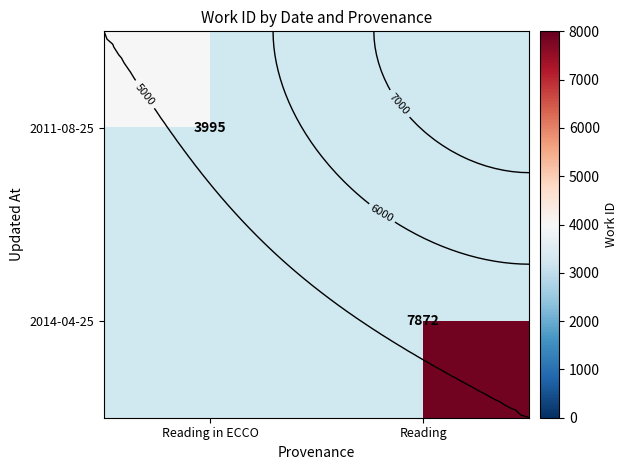

True or false: row_0 has a value of 3995.0 at Reading in ECCO.

True